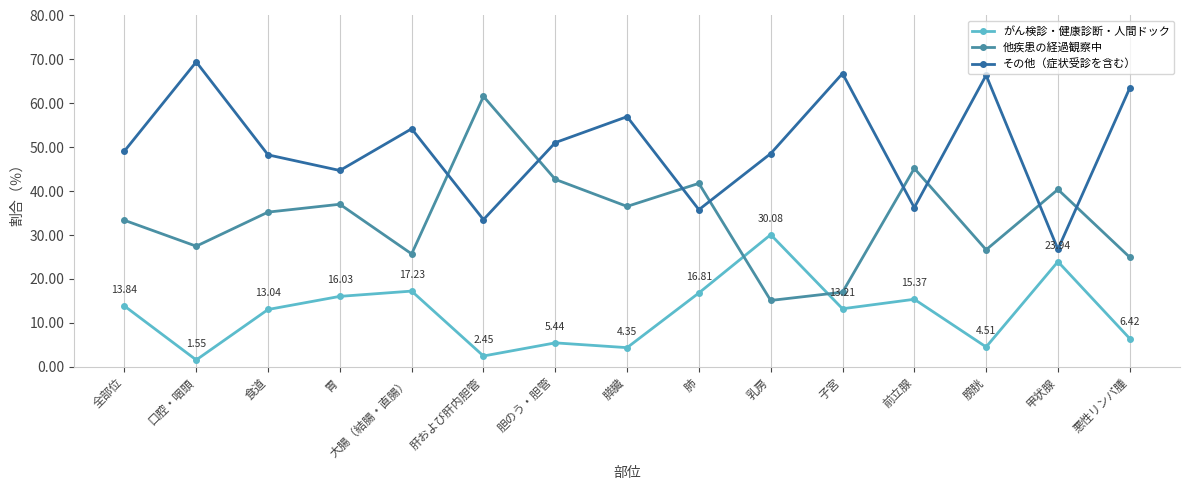

Which series has the largest total across all categories?

その他（症状受診を含む）